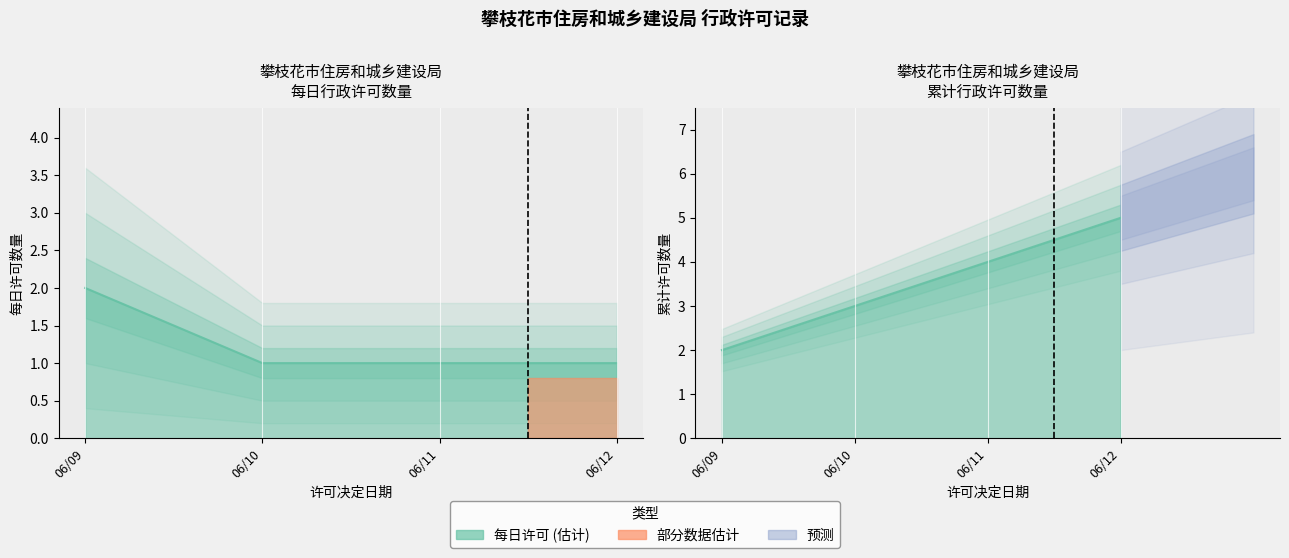

What is the maximum value shown in the chart?

5